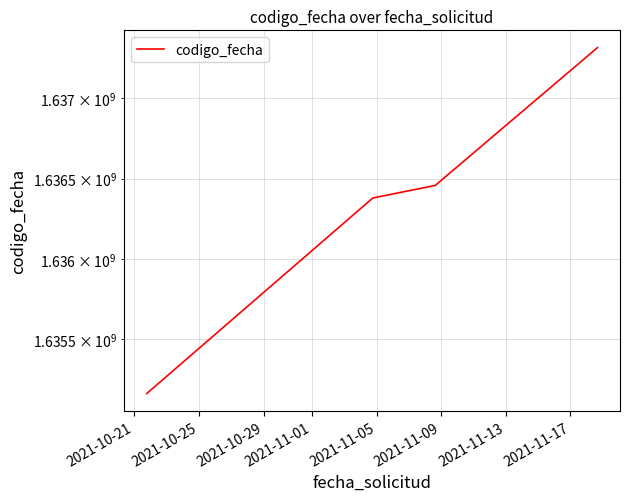

Which label corresponds to the smallest value in the chart?

2021-10-21